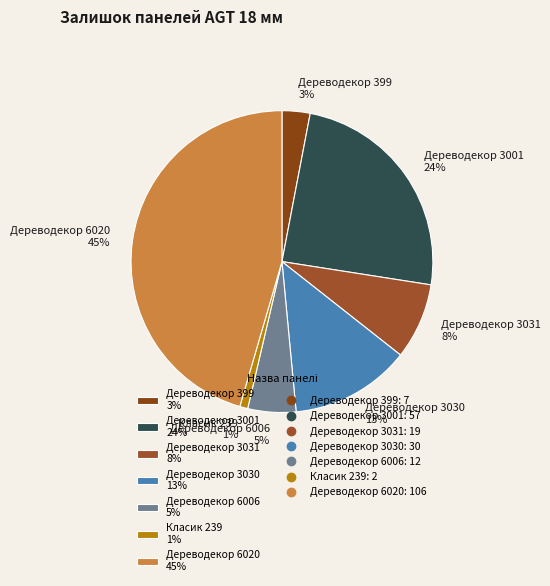

Count the number of slices in the pie.

7